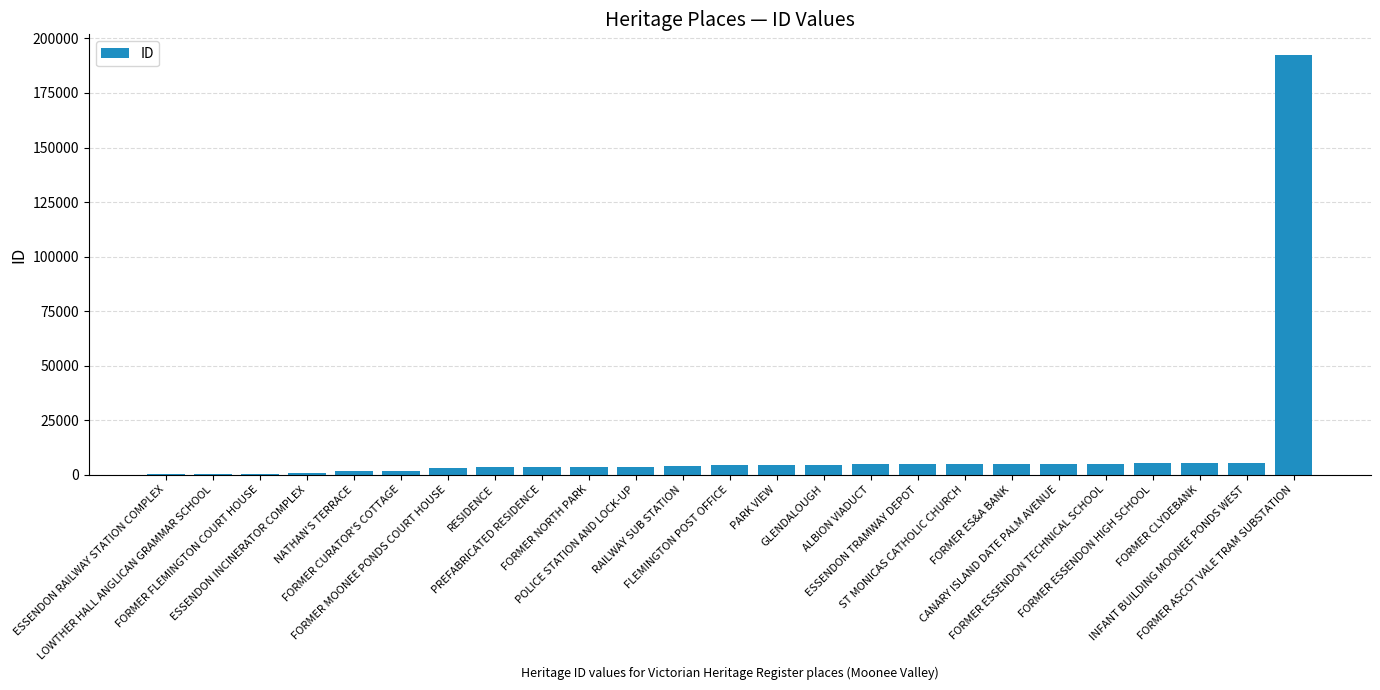

At which category does the chart reach its peak across all series?

FORMER ASCOT VALE TRAM SUBSTATION